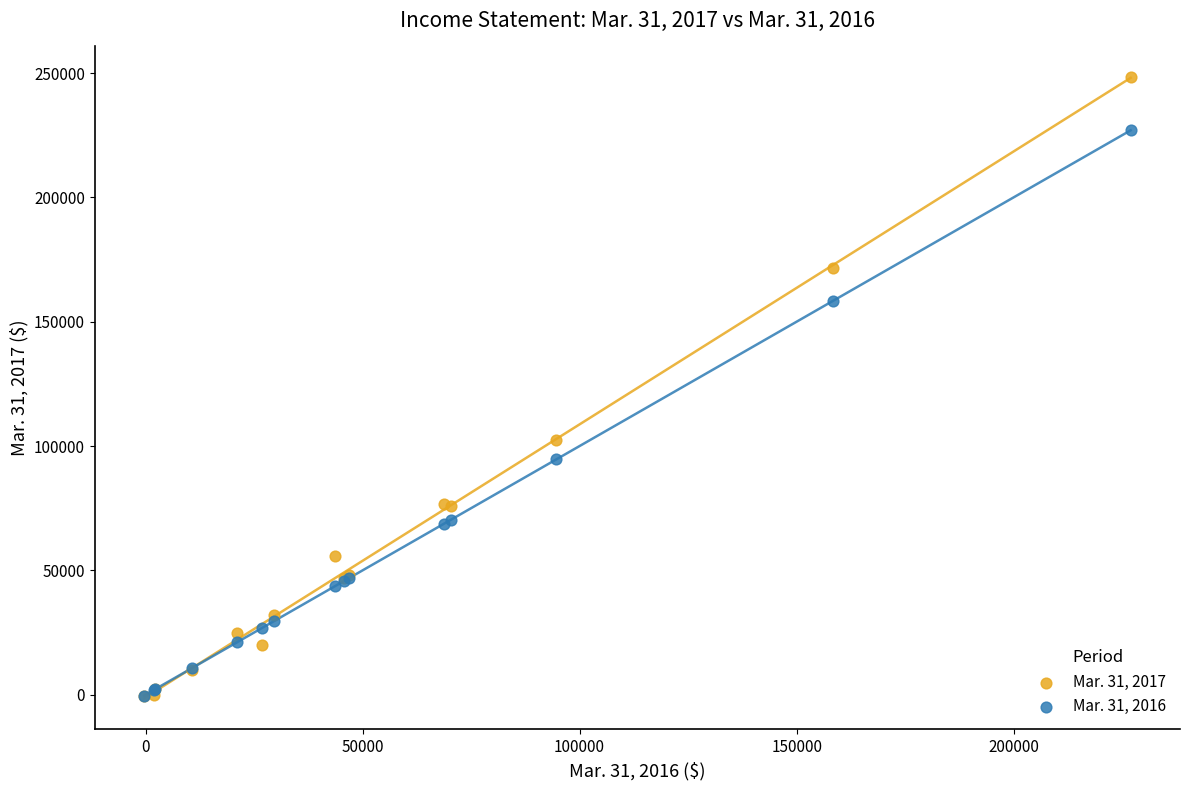

Across all series, what Y value is closest to 123813?

102574